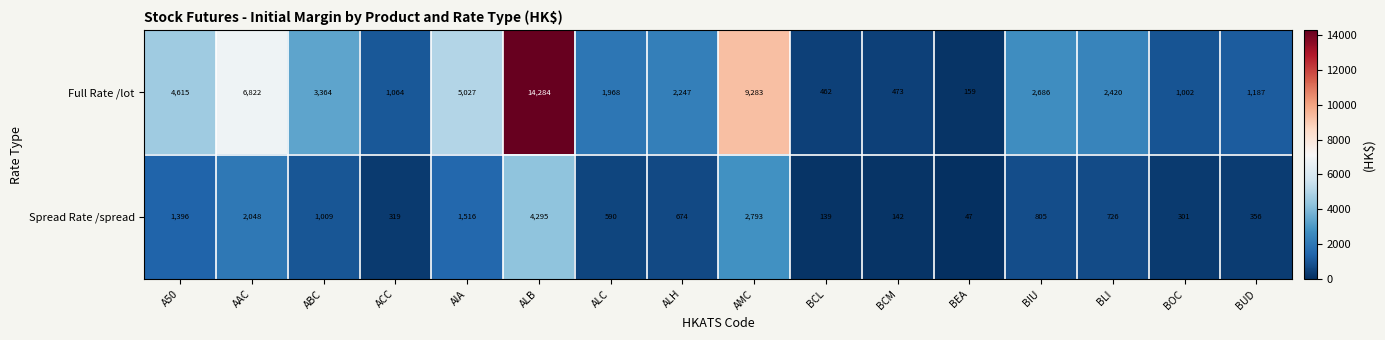

The Spread Rate /spread series shows 47 at BEA. True or false?

True